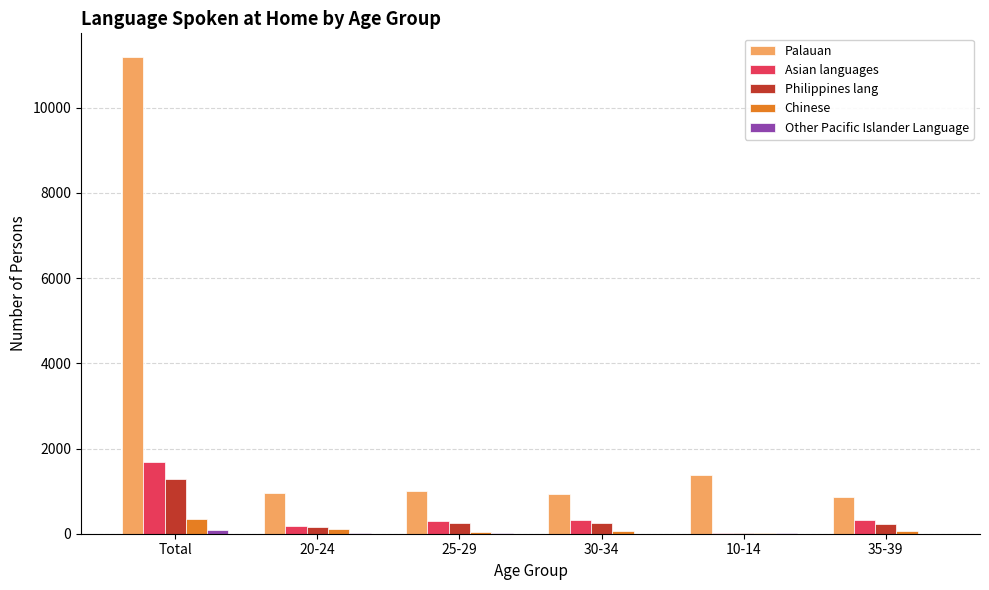

What is the approximate value of Asian languages at 10-14?

24